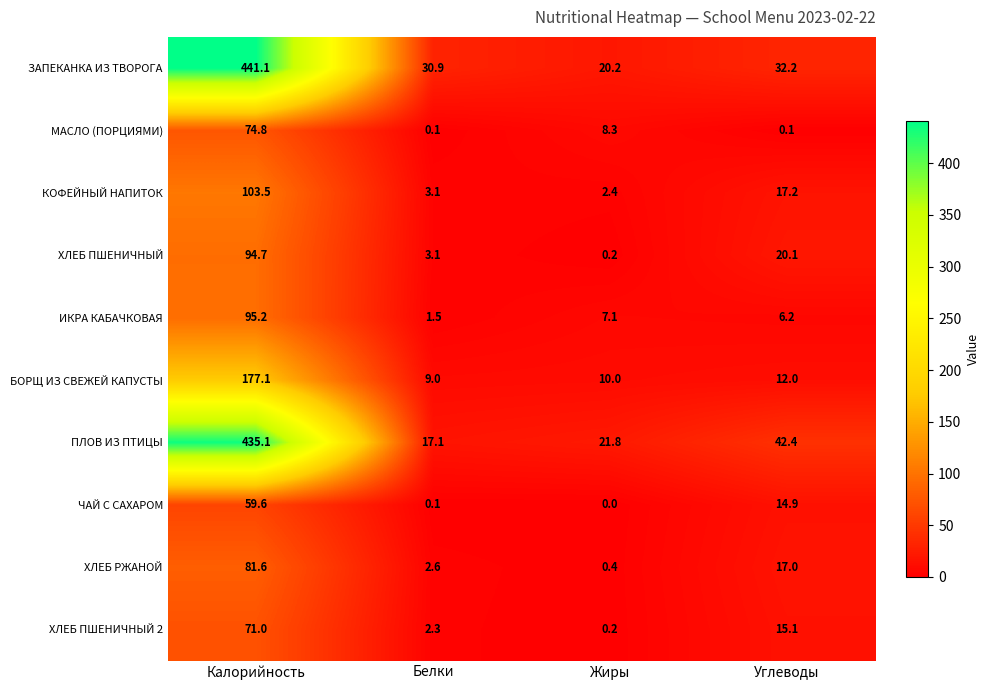

List the labels in order of ХЛЕБ ПШЕНИЧНЫЙ 2 value, largest first.

Калорийность, Углеводы, Белки, Жиры